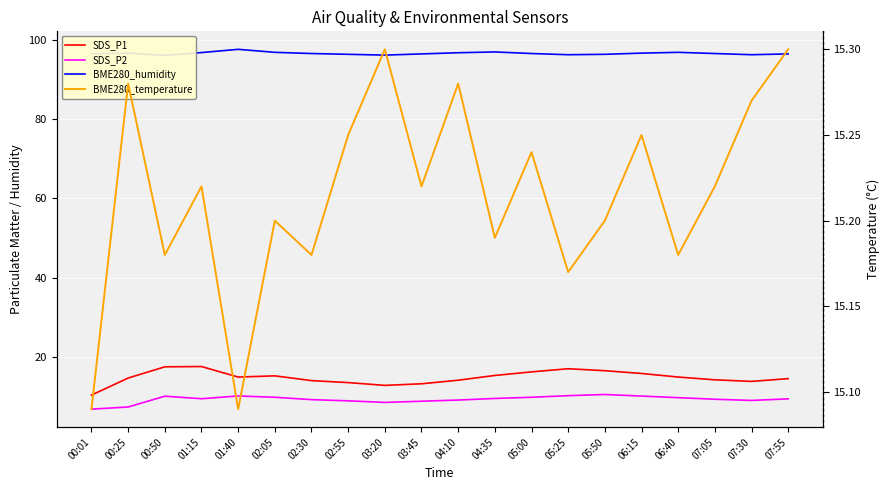

How many lines are shown in the chart?

4